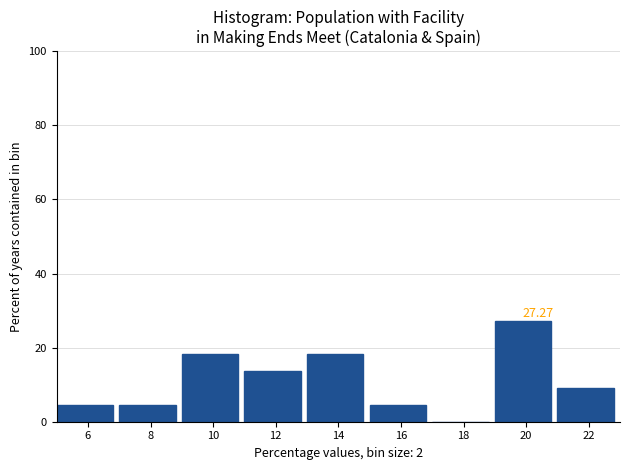

Which range on the x-axis has the tallest bar?

19 to 21